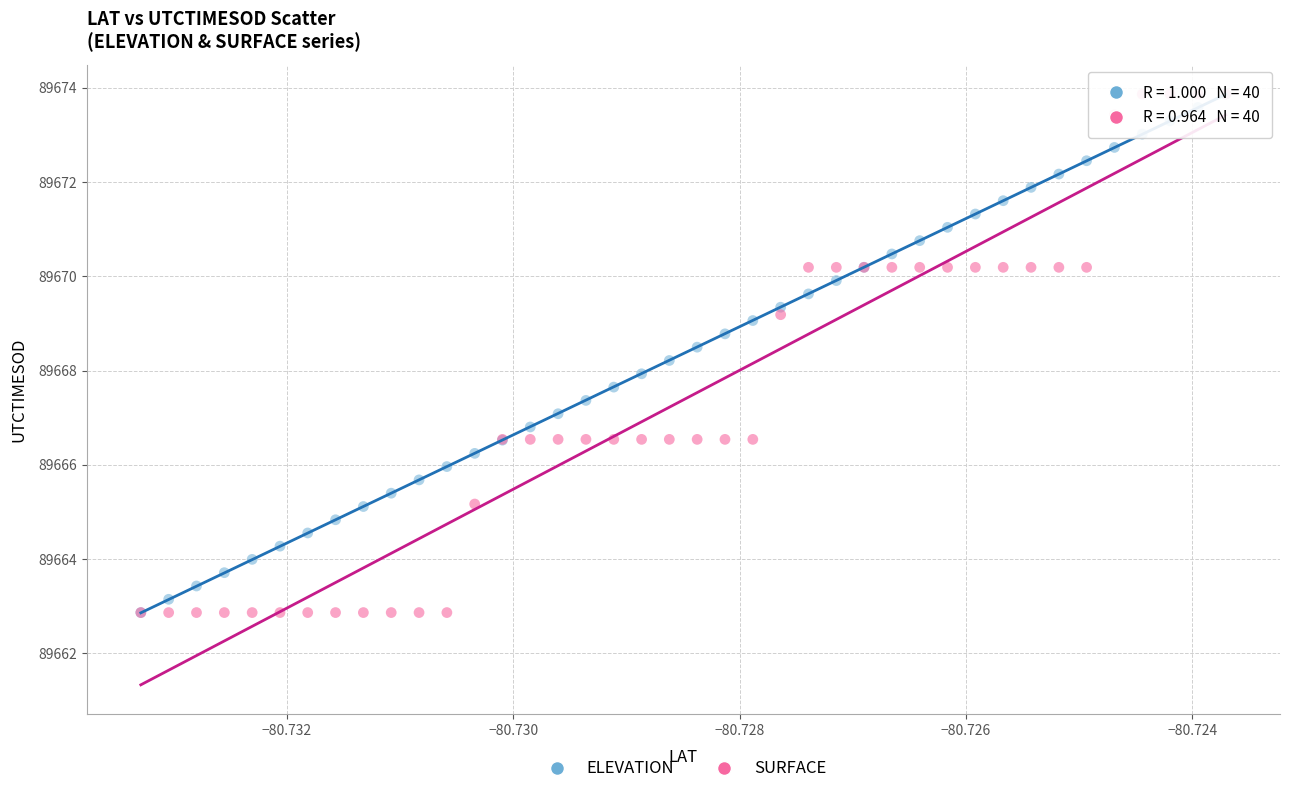

What are all the series names shown in the legend?

ELEVATION, SURFACE